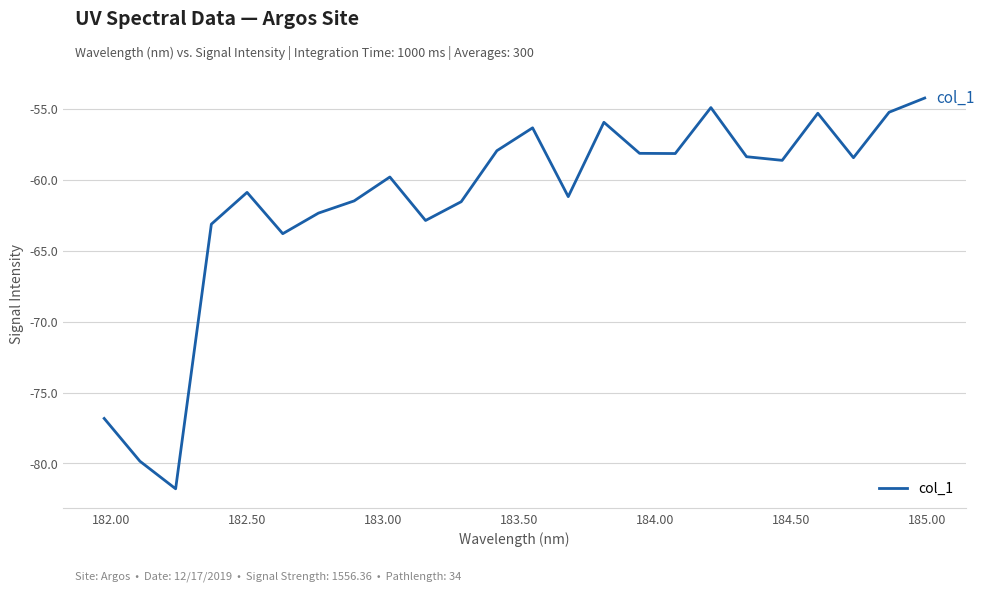

What is the smallest value displayed?

-81.8